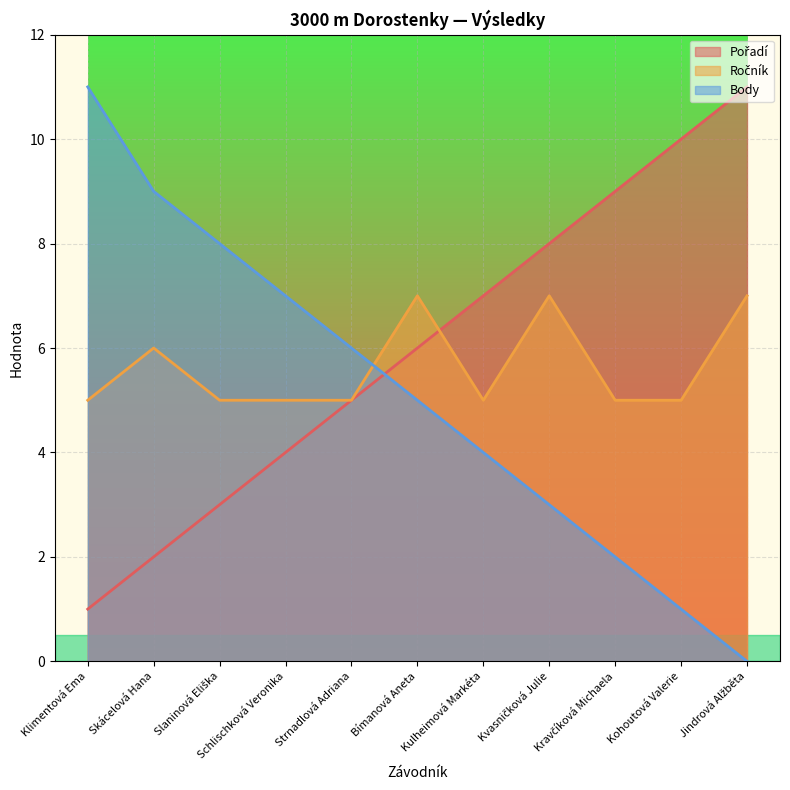

Is the value of Body at Strnadlová Adriana greater than the value of Ročník at Klimentová Ema?

Yes